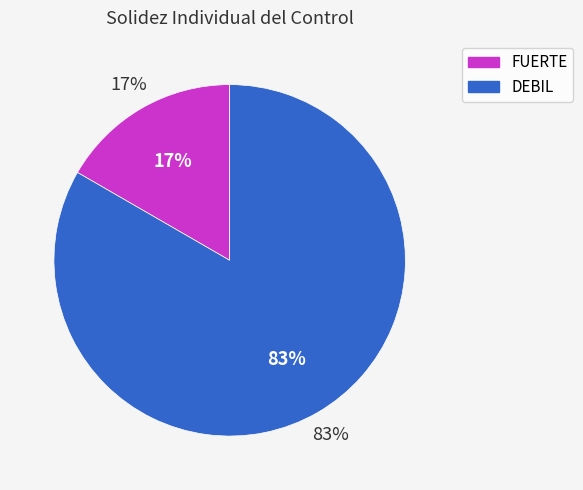

Between 10 and 5, which is larger?

10